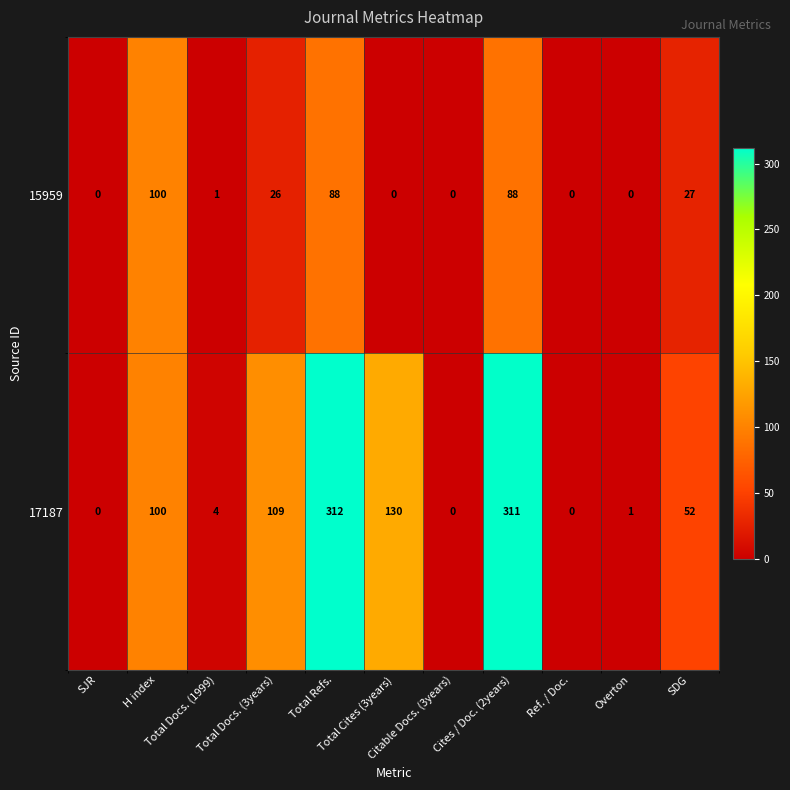

Which series has the widest spread of values?

17187